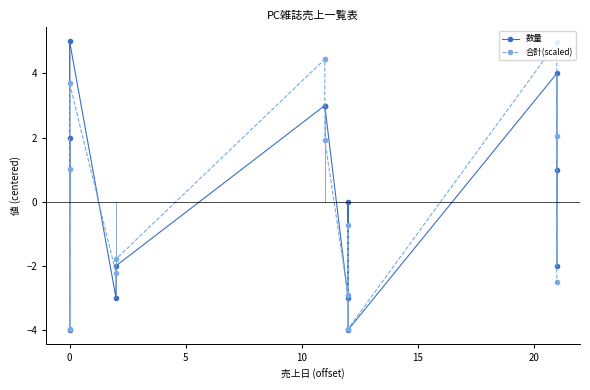

Reading right to left, extract all data points from this chart.

数量: -2.0	1.0	4.0	-4.0	0.0	-3.0	3.0	3.0	-2.0	-3.0	5.0	-4.0	2.0
合計(scaled): -2.5	2.0	5.0	-4.0	-0.7	-2.9	1.9	4.4	-1.8	-2.2	3.7	-4.0	1.0